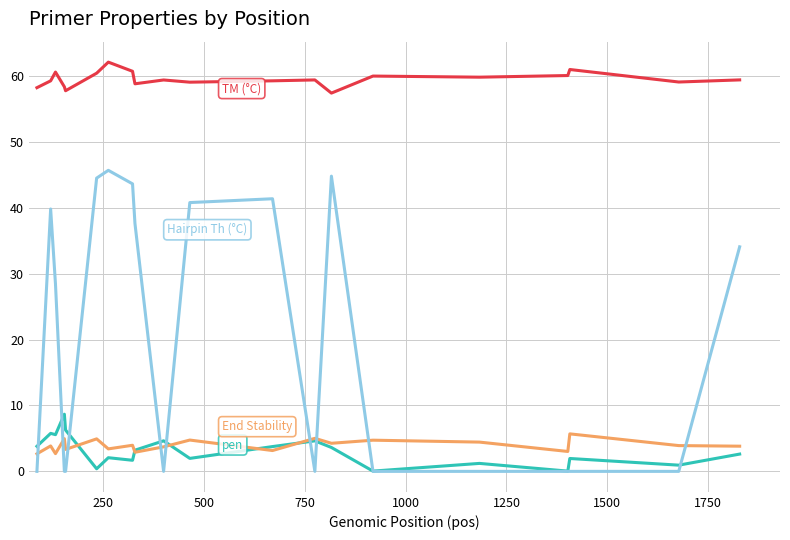

What is the maximum value shown in the chart?

62.1